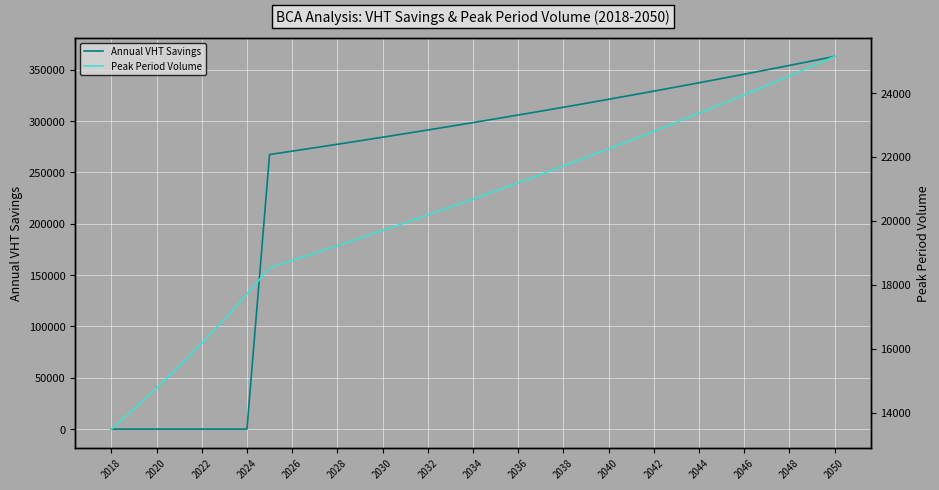

List the series in order of their overall mean, lowest first.

Peak Period Volume, Annual VHT Savings